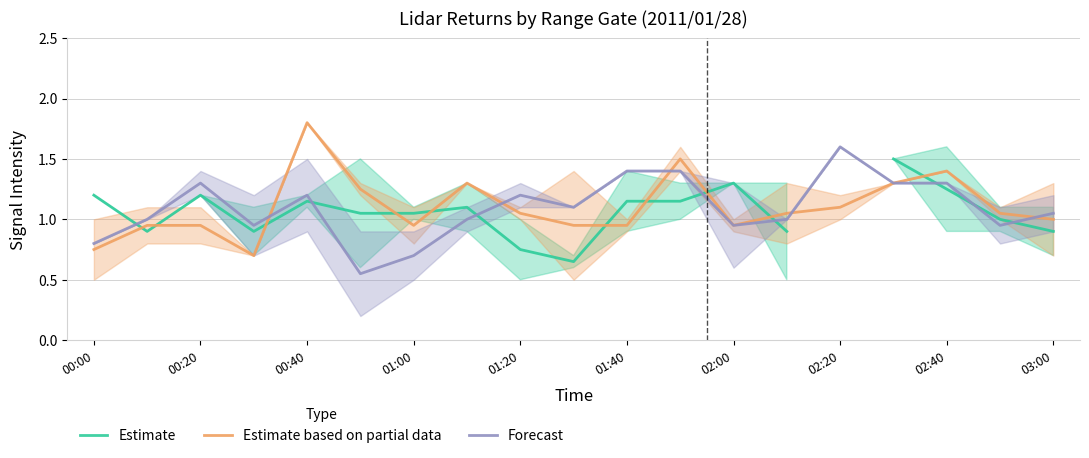

The value of Estimate based on partial data at 00:20 is 1.7. True or false?

False